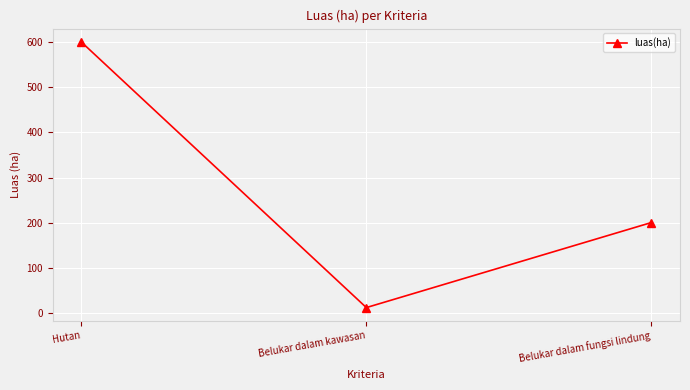

Reading left to right, transcribe all the data shown in this chart.

601.2	11.1	200.0